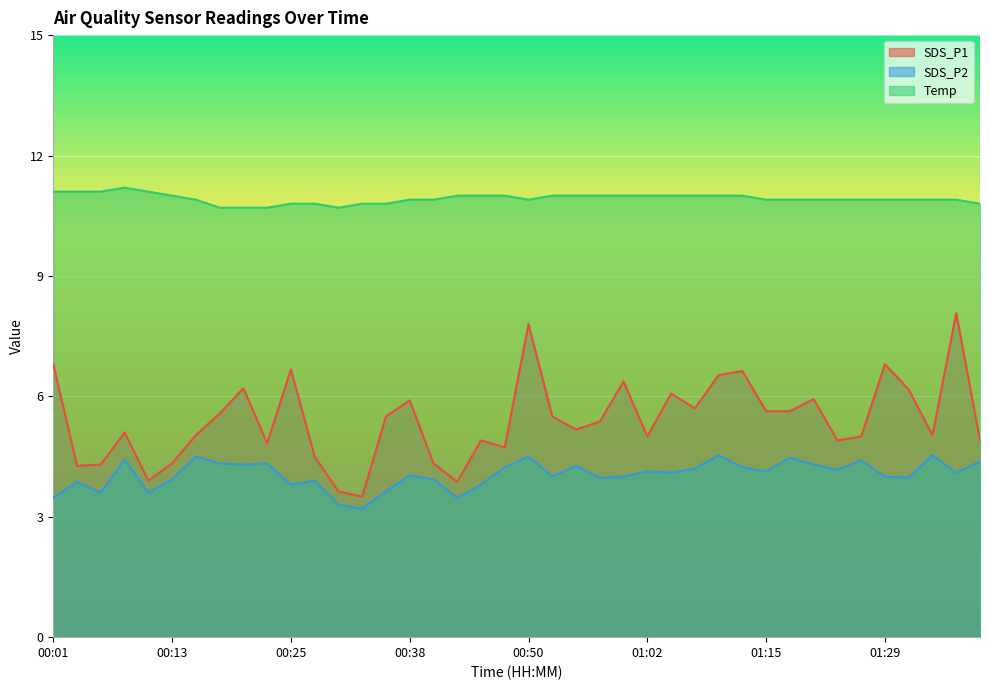

True or false: Temp and SDS_P2 cross at least once.

False